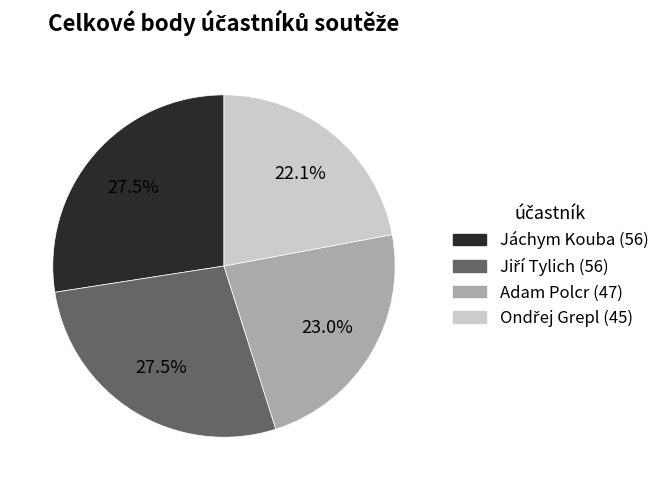

Is Jáchym Kouba the majority of the pie?

No